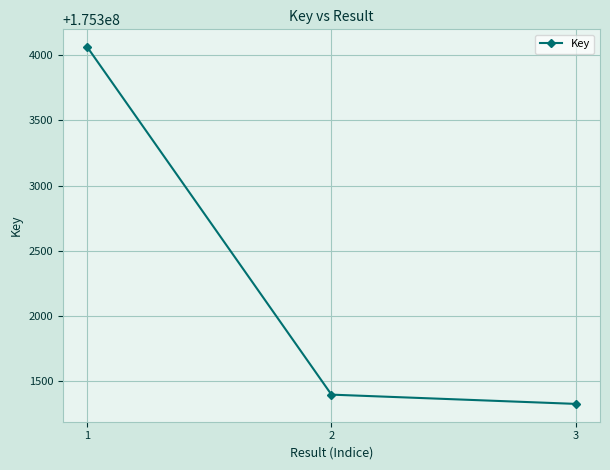

Reading left to right, extract all data points from this chart.

175304062	175301397	175301326